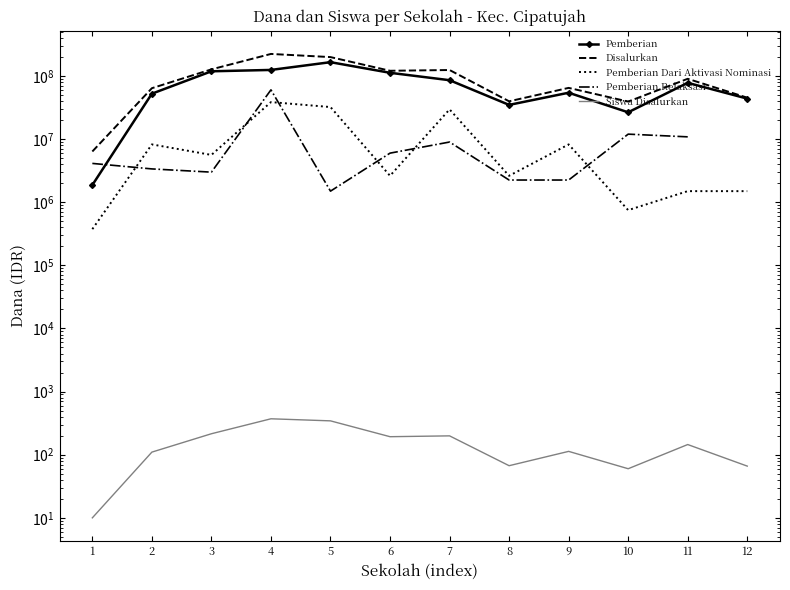

What is the value of the Pemberian Relaksasi point at the 6th from the left?

6000000.0